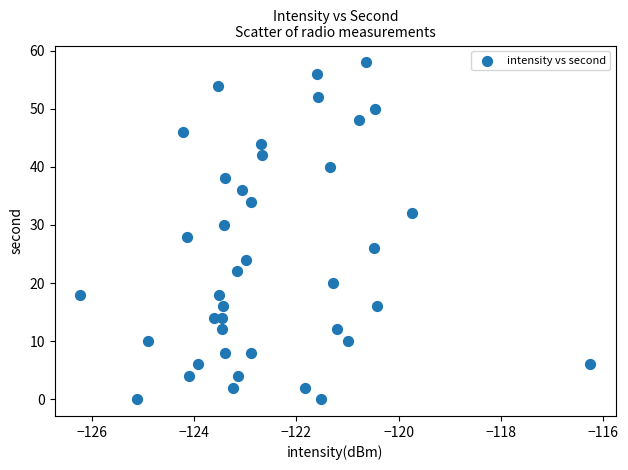

What is the range of Y values (max minus min)?

58